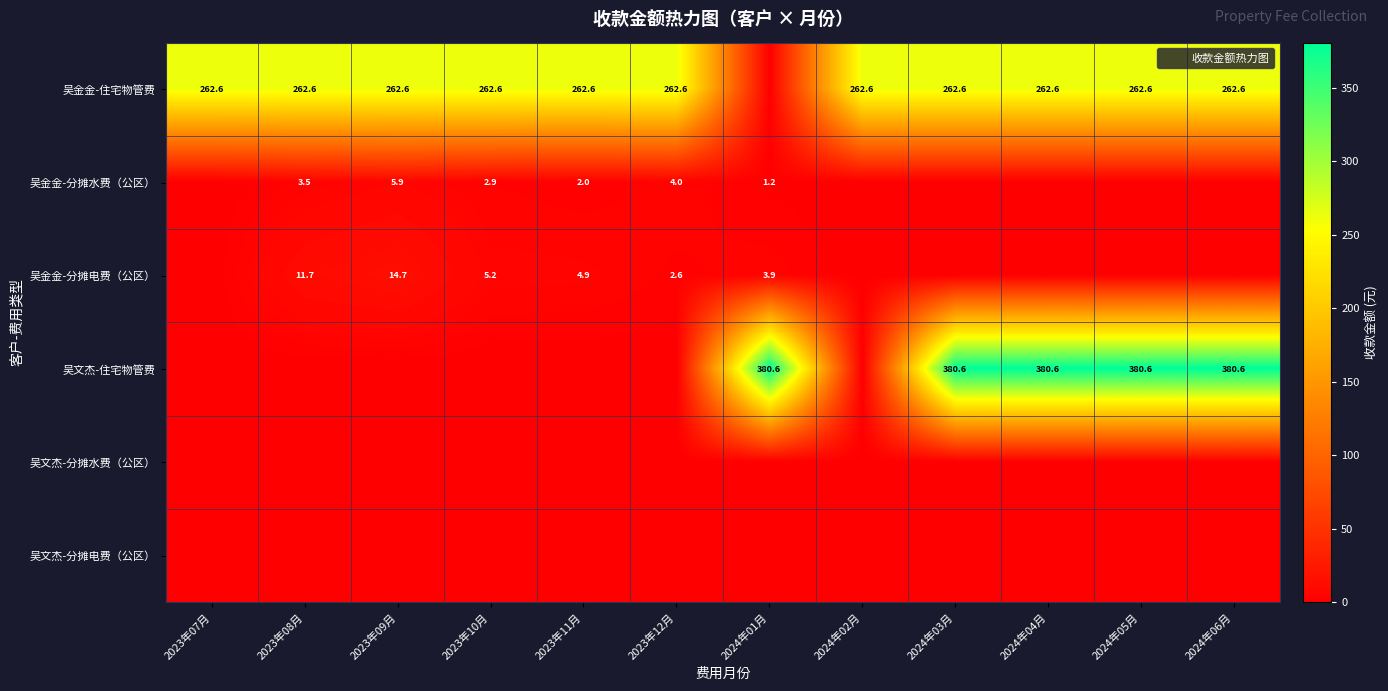

How many series are shown in this chart?

6